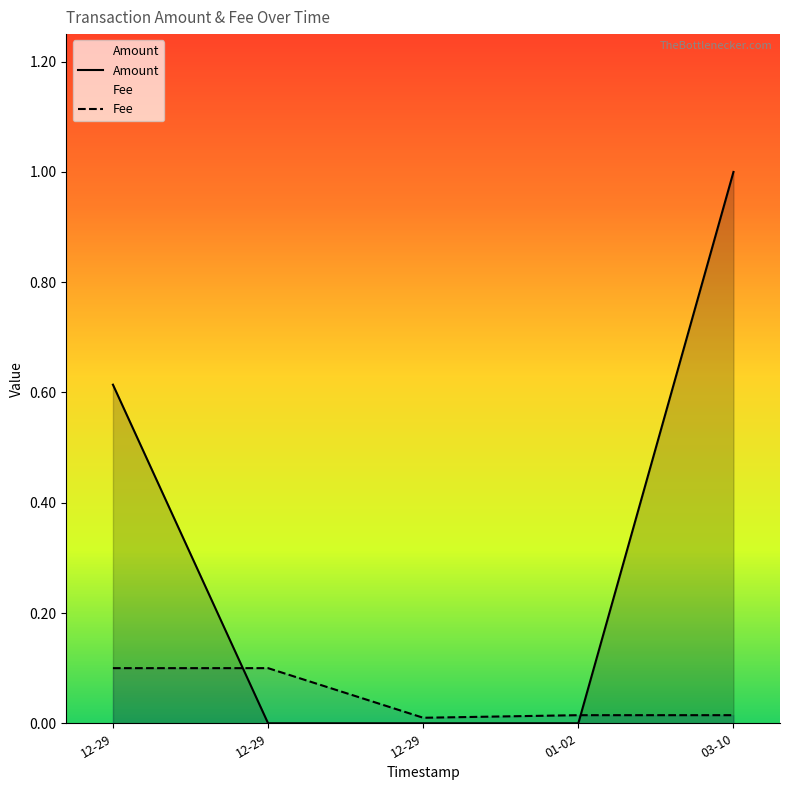

Count the Amount values in the range 0 to 1.

5